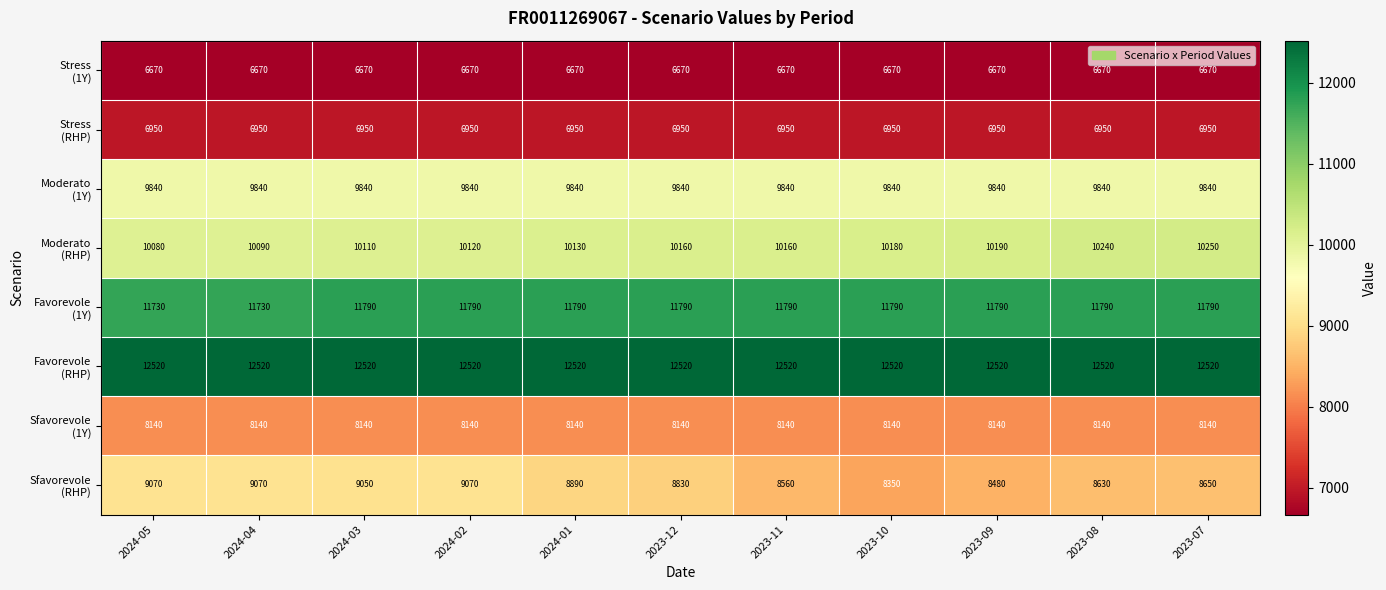

What is the maximum value shown in the chart?

12520